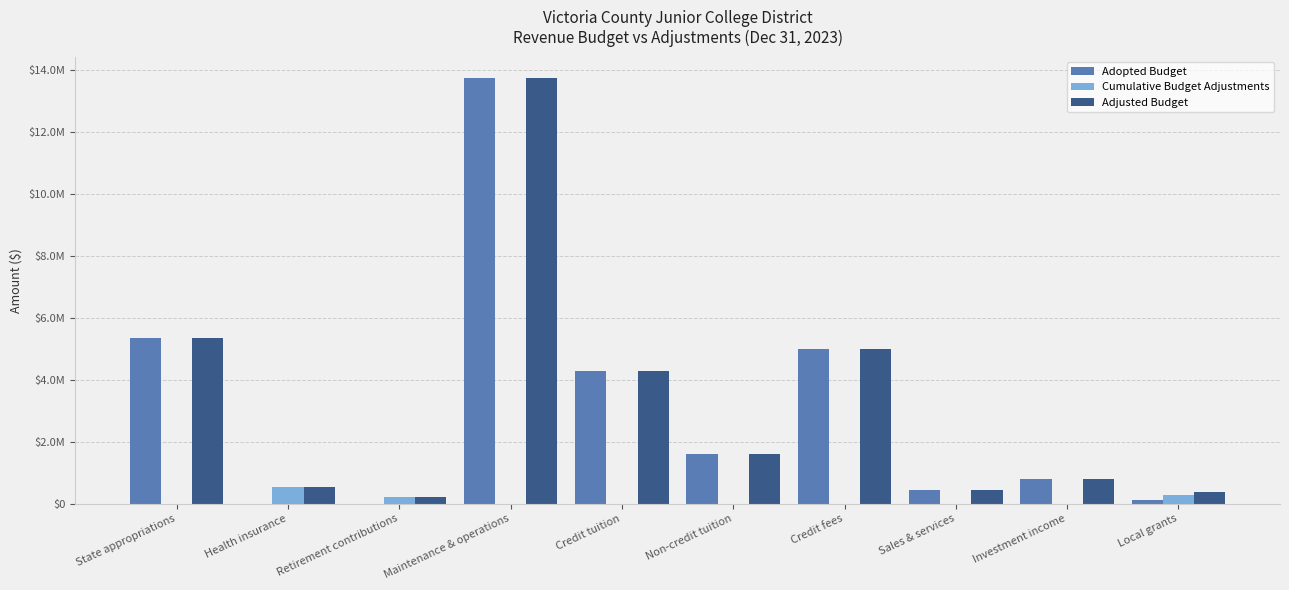

Are the bars horizontal?

No